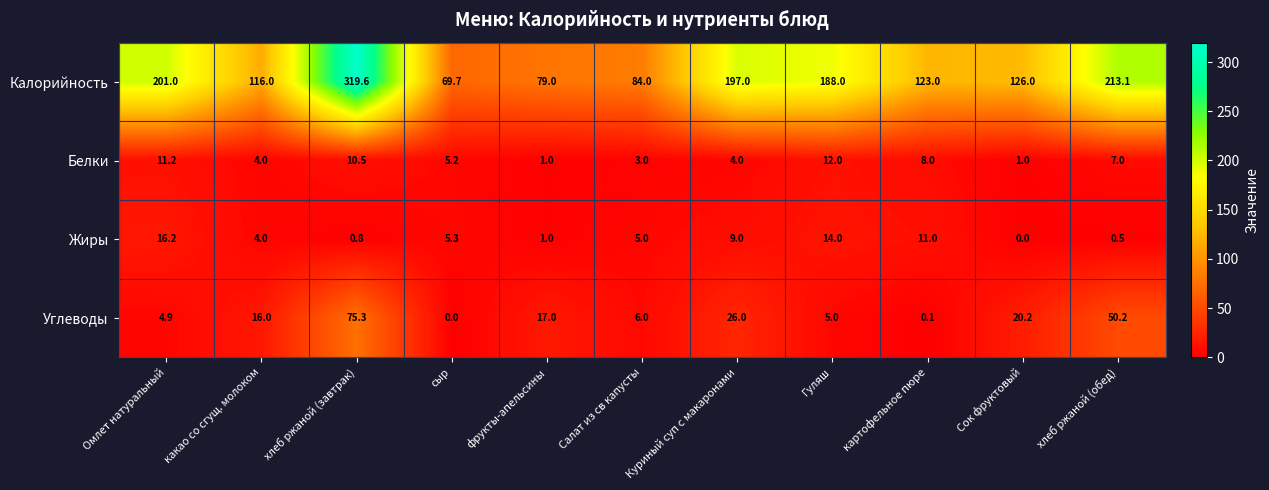

Which series has the largest total across all categories?

Калорийность